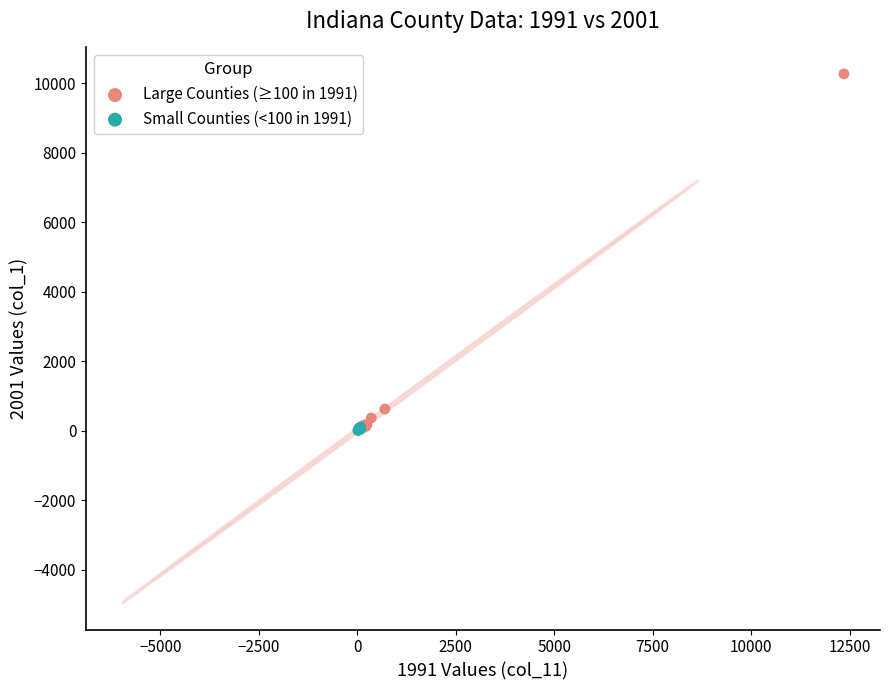

What are all the series names shown in the legend?

Large Counties (≥100 in 1991), Small Counties (<100 in 1991)